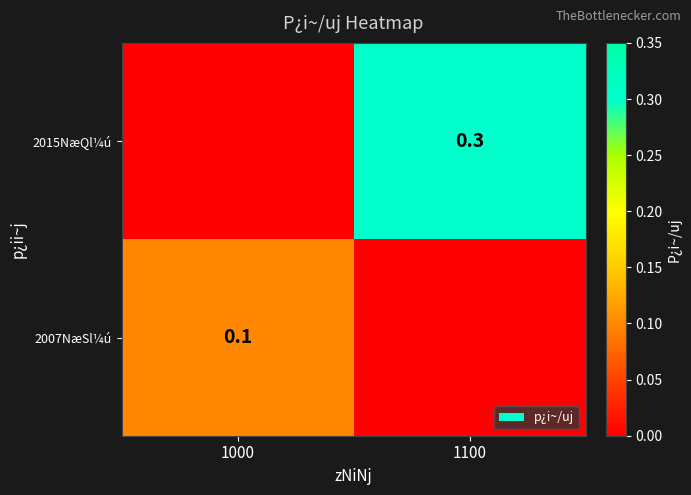

Which category has the highest value across all series?

1100